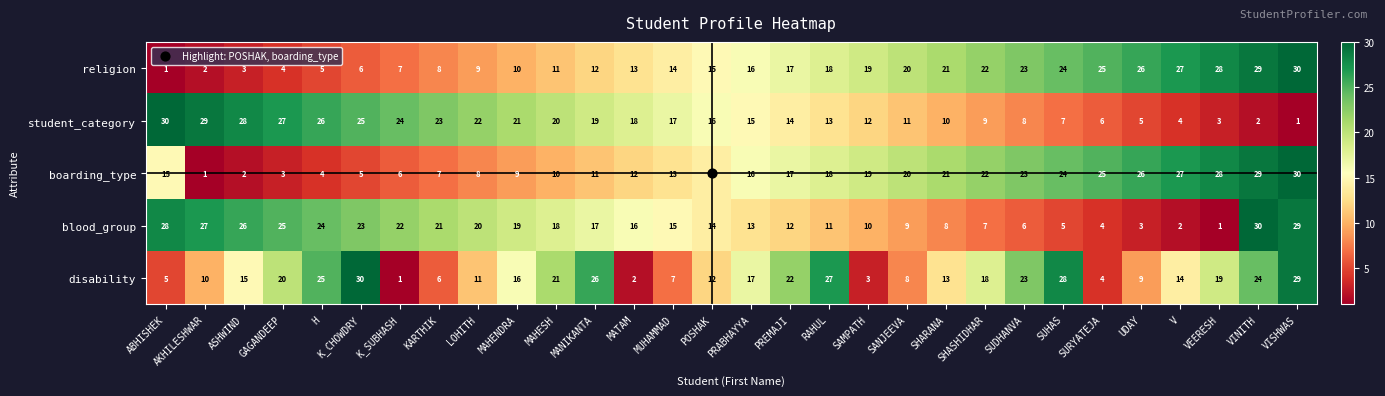

Rank the categories by boarding_type value from lowest to highest.

AKHILESHWAR, ASHWIND, GAGANDEEP, H, K_CHOWDRY, K_SUBHASH, KARTHIK, LOHITH, MAHENDRA, MAHESH, MANIKANTA, MATAM, MUHAMMAD, POSHAK, ABHISHEK, PRABHAYYA, PREMAJI, RAHUL, SAMPATH, SANJEEVA, SHARANA, SHASHIDHAR, SUDHANVA, SUHAS, SURYATEJA, UDAY, V, VEERESH, VINITH, VISHWAS